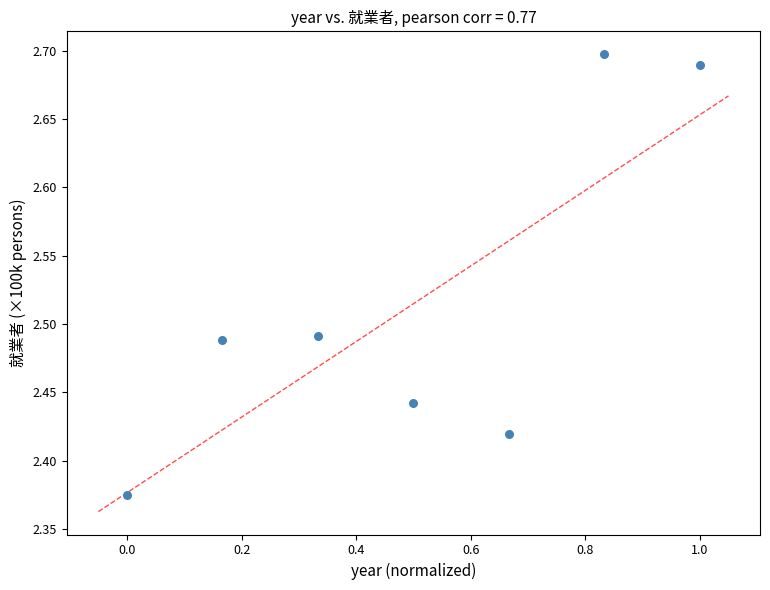

What is the average X value?

0.5